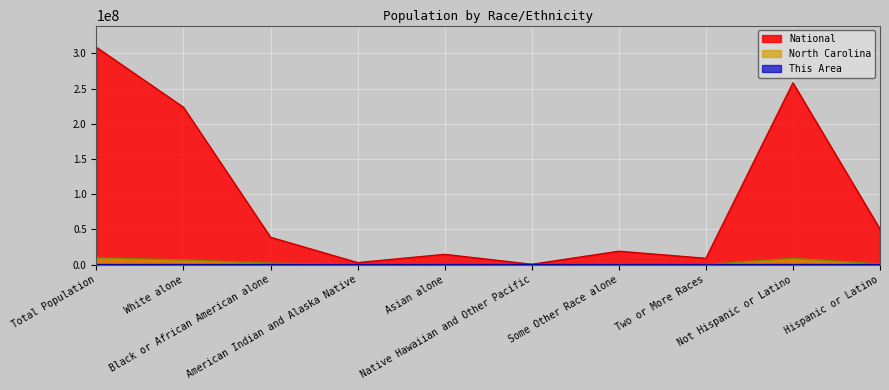

What is the difference between the maximum and second lowest values in the North Carolina series?

9413373